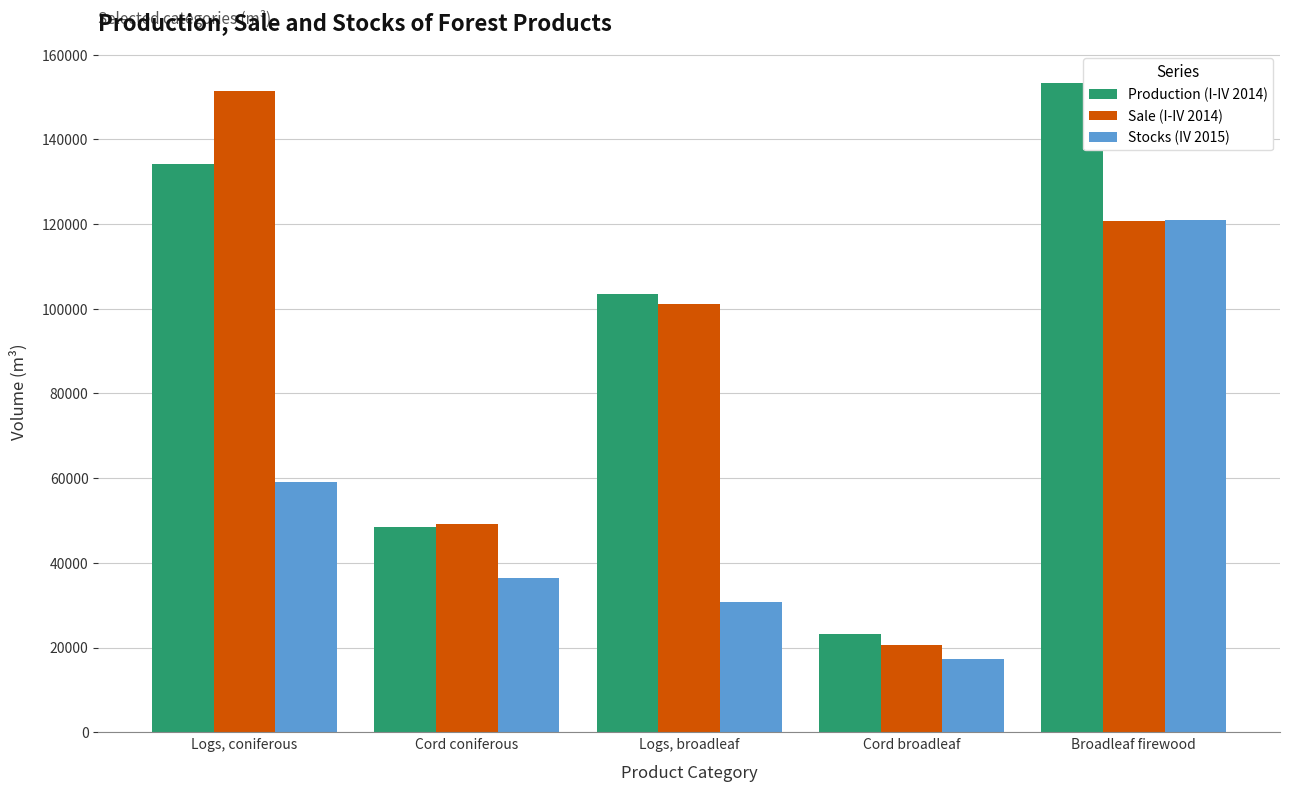

Reading left to right, what are all the values shown in this chart?

Production (I-IV 2014): 134253	48424	103491	23211	153224
Sale (I-IV 2014): 151409	49204	101171	20518	120745
Stocks (IV 2015): 58995	36500	30731	17412	120995